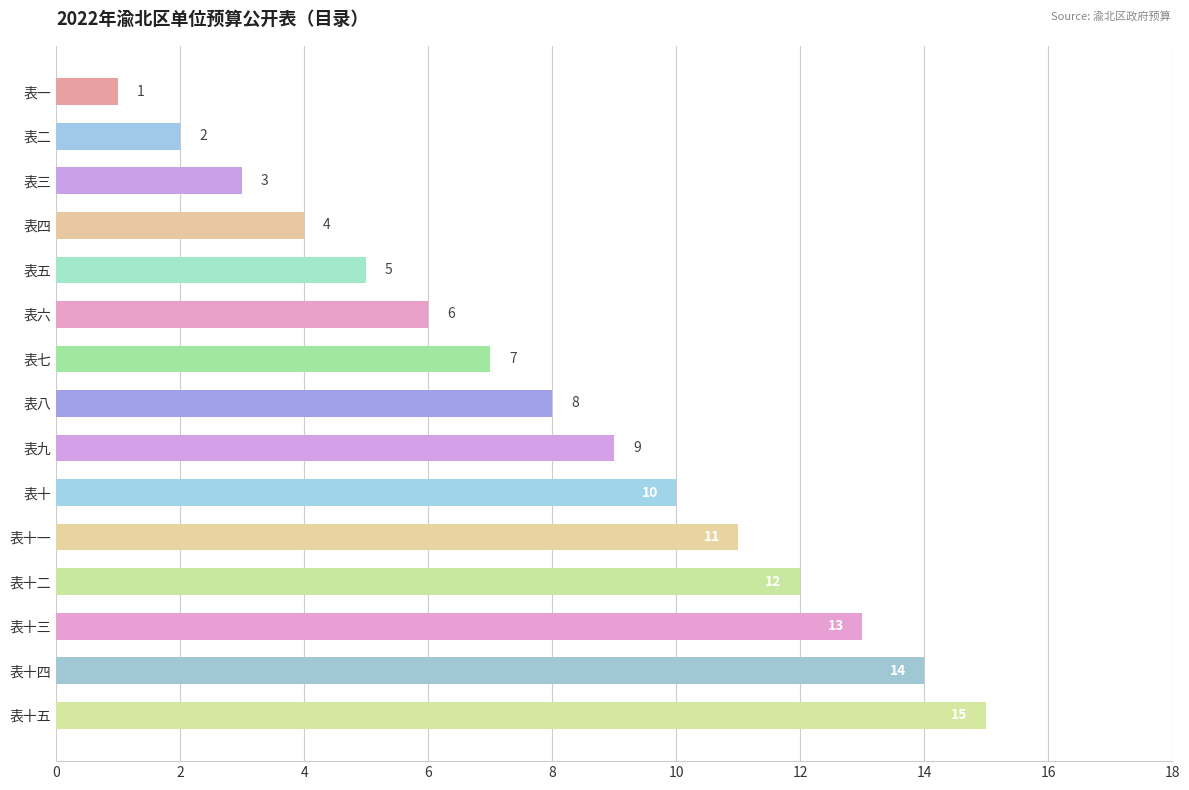

Which has a higher value, 表十五 or 表一?

表十五